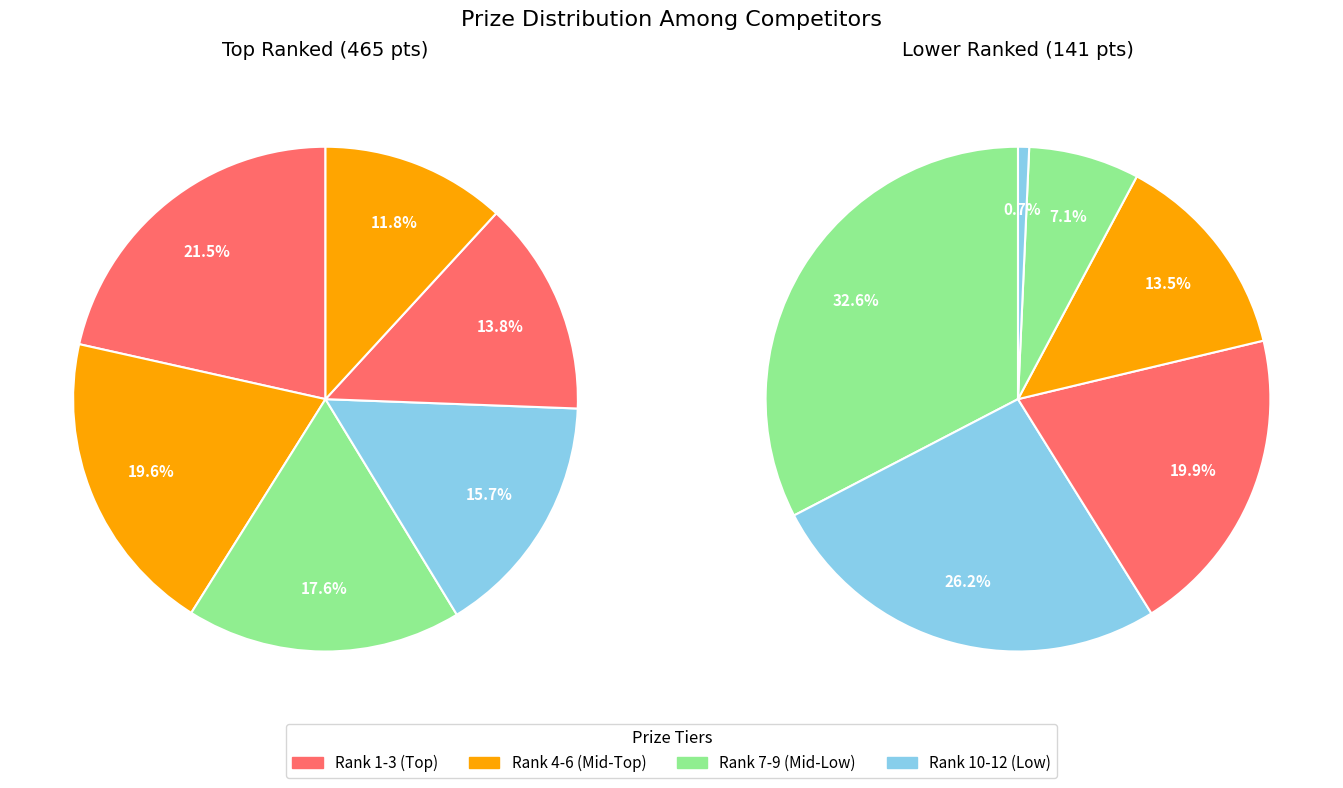

Is Scherrer Kurt the majority of the pie?

No